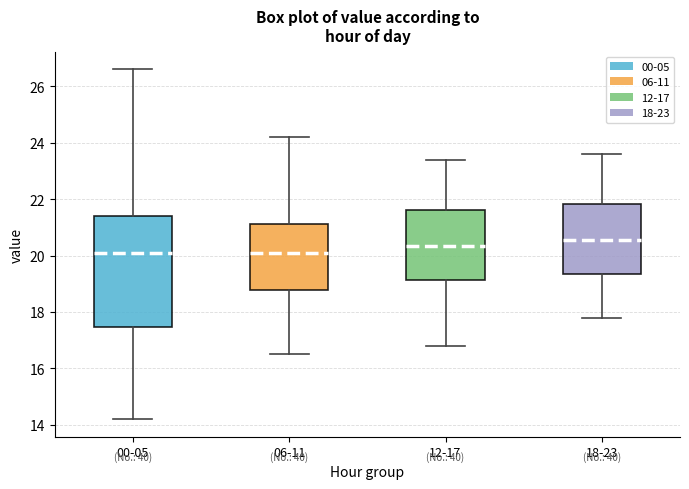

Which box is the tallest, from its lower edge to its upper edge?

00-05